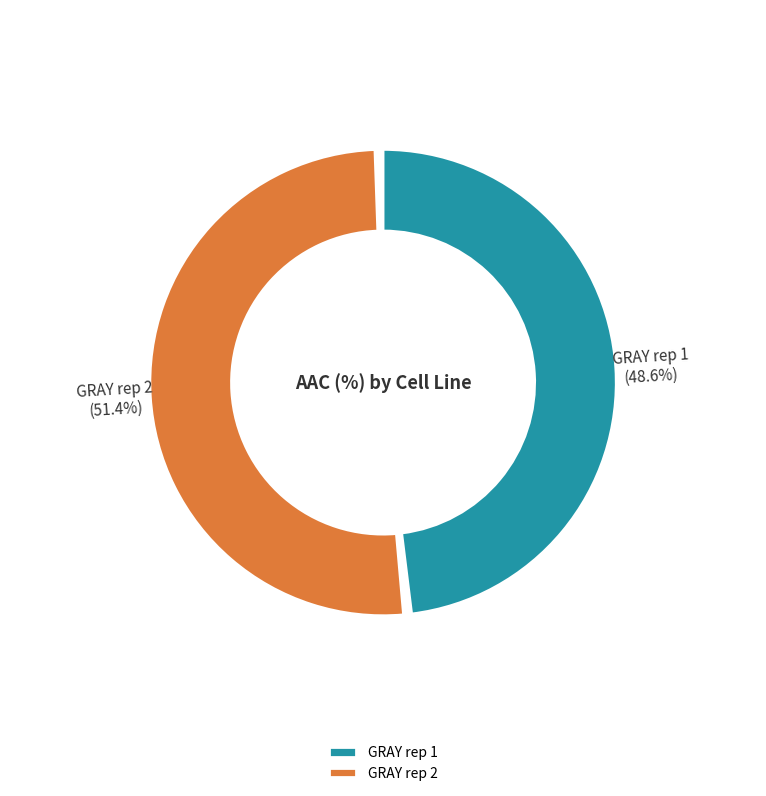

How many segments does this pie chart have?

2